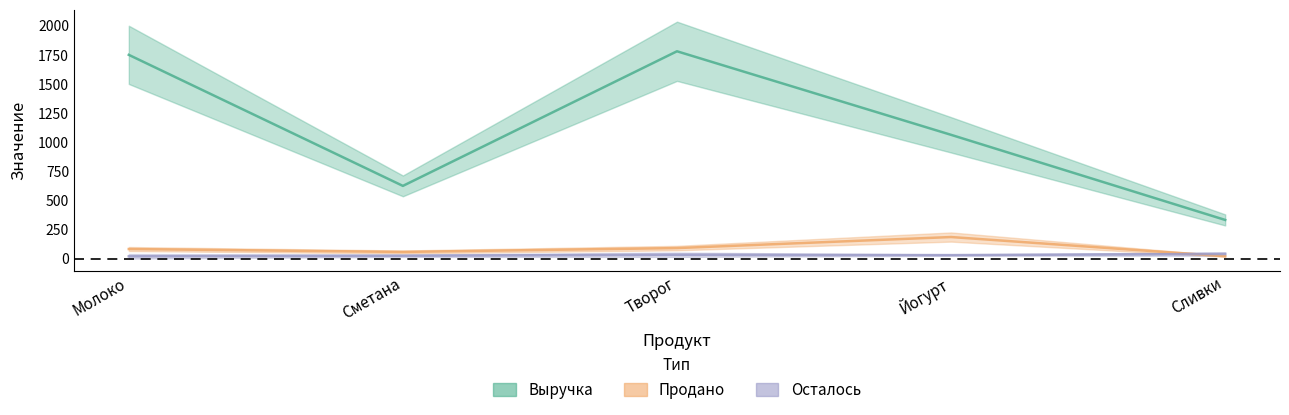

What is the label of the 2nd point from the left?

Сметана